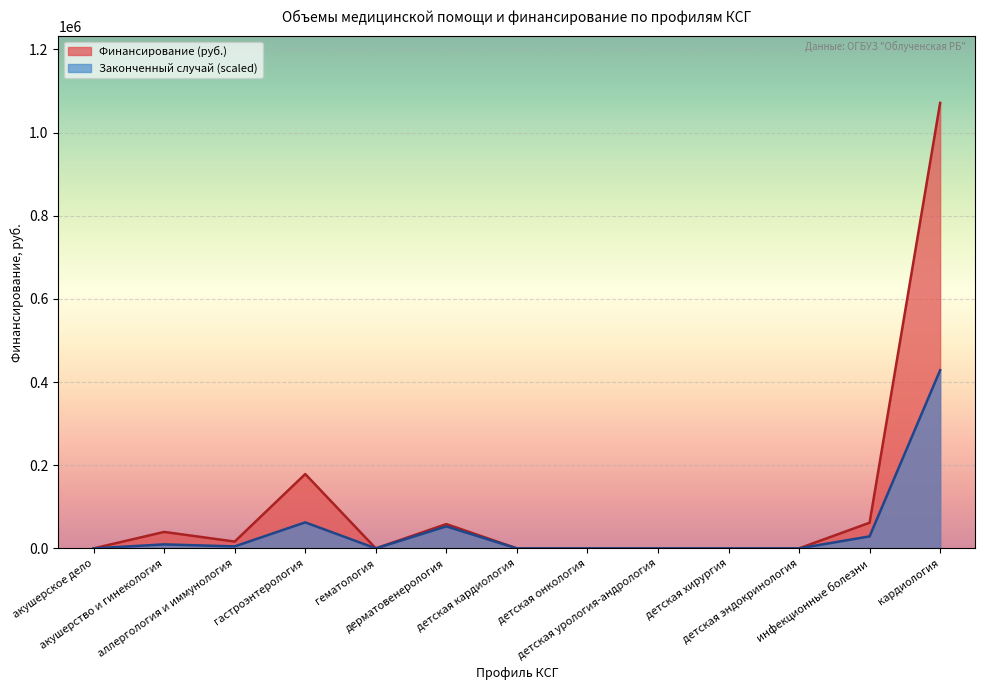

Does the chart display data point markers on the line(s)?

No